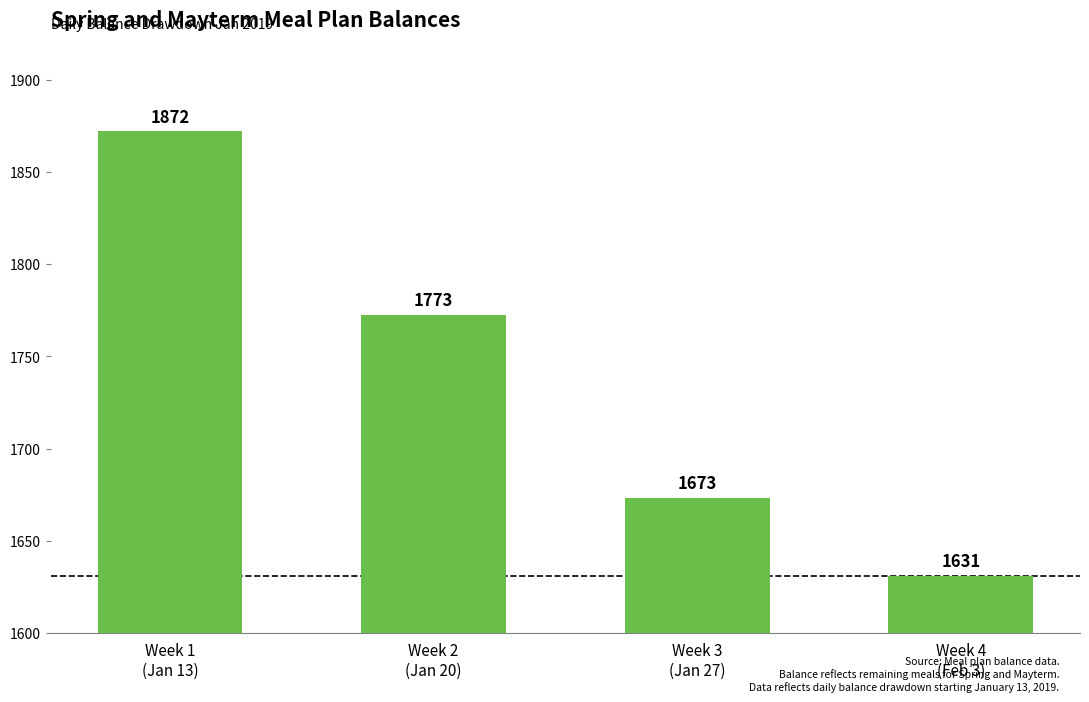

The chart shows a value of 1202.3 at Week 2
(Jan 20). True or false?

False